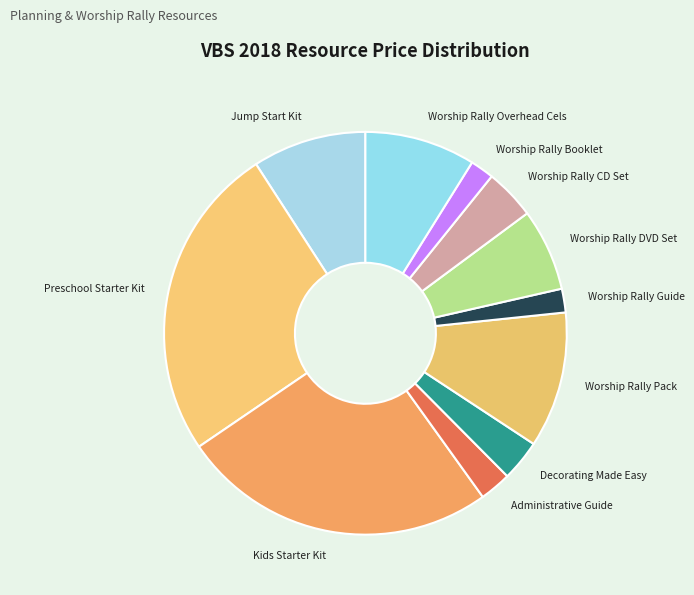

The Worship Rally DVD Set slice represents 7% of the pie. True or false?

True